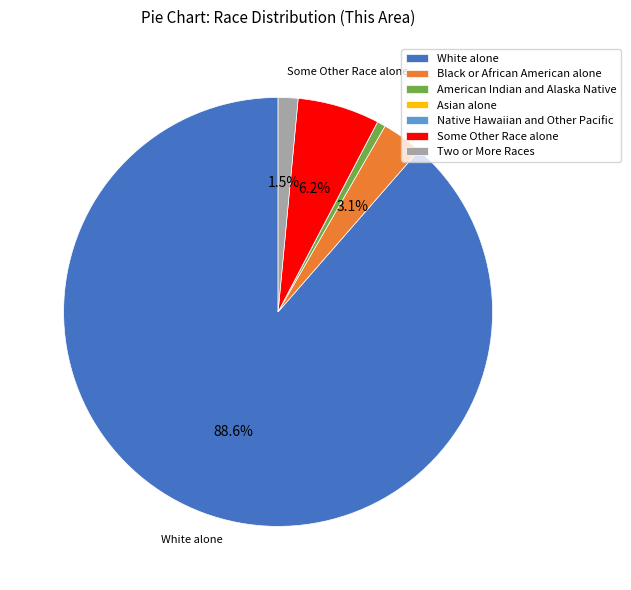

What percentage is the American Indian and Alaska Native slice, to the nearest percent?

1%